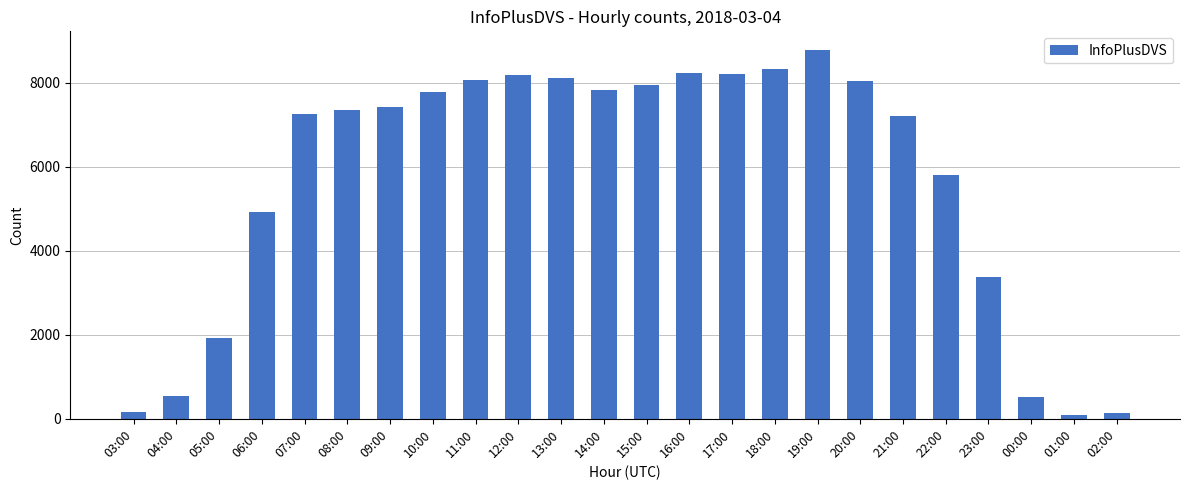

Approximately how many times larger is the value at 11:00 compared to 07:00?

1.1